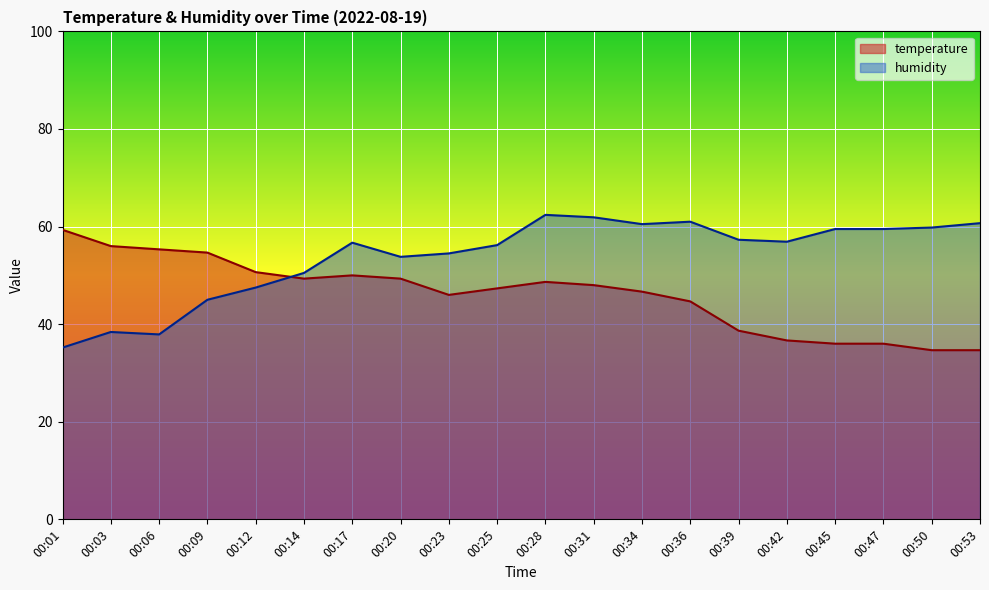

Is it true that temperature equals 44.7 at 00:36?

True